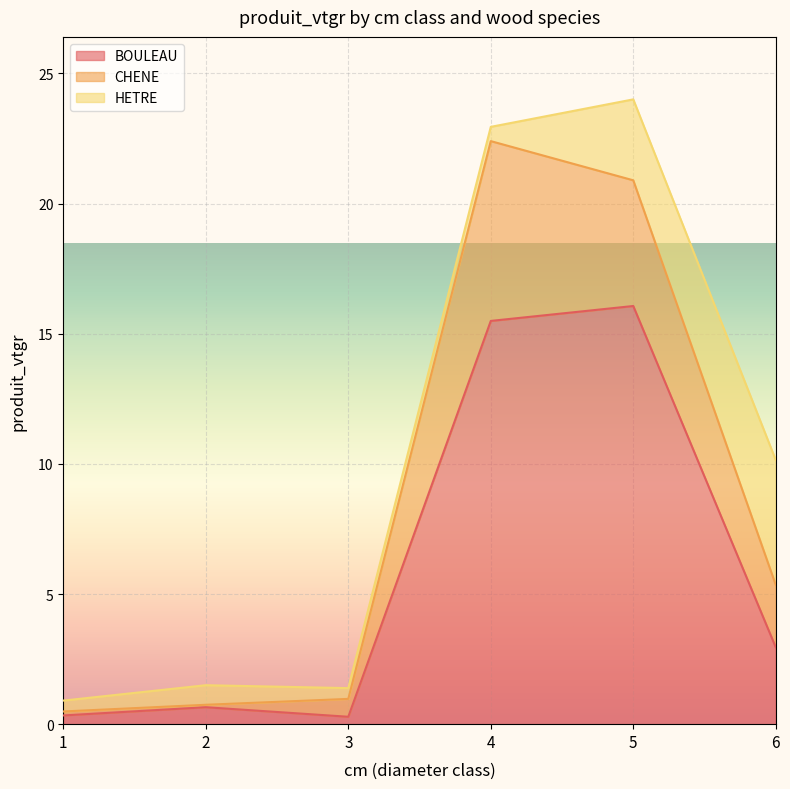

The value of CHENE at 5 is 7.4. True or false?

False